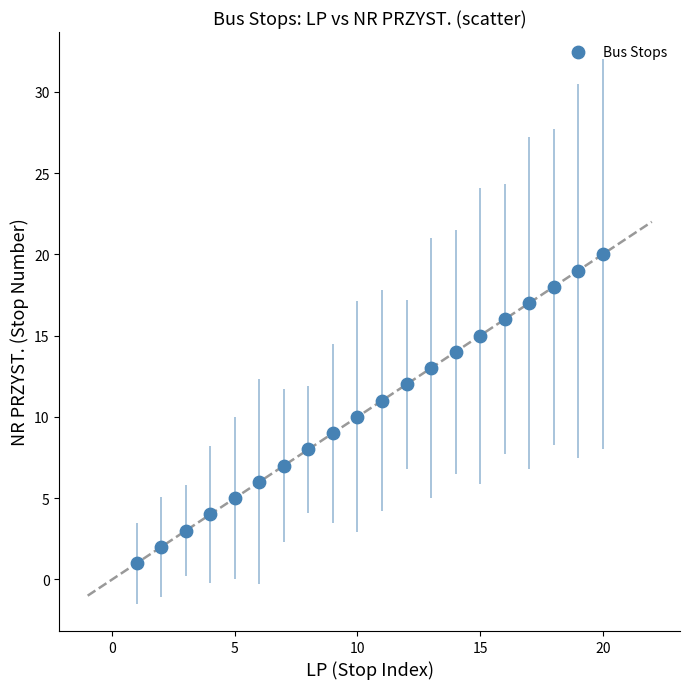

What is the range of X values (max minus min)?

19